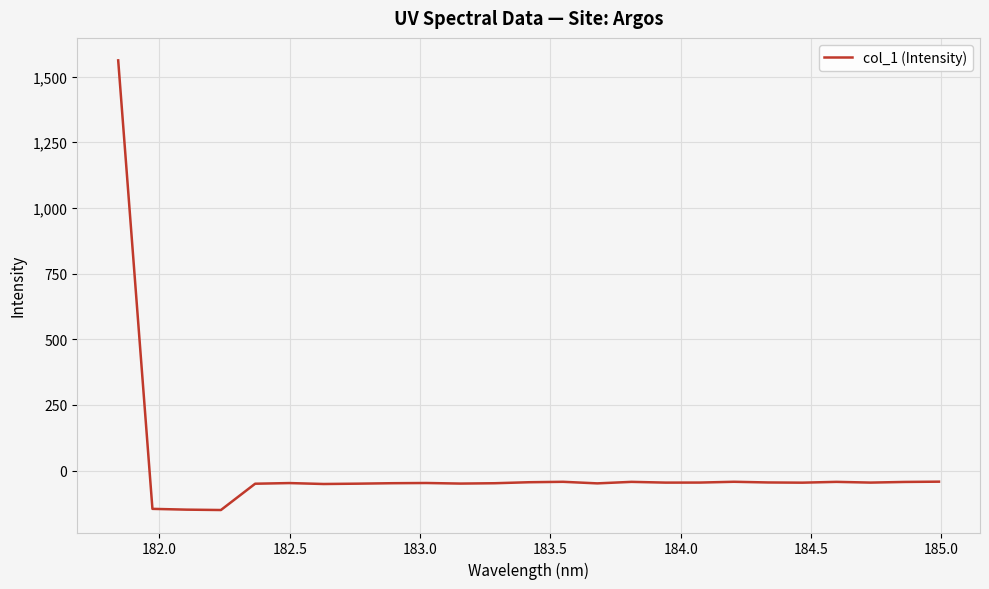

What is the maximum value shown in the chart?

1561.5